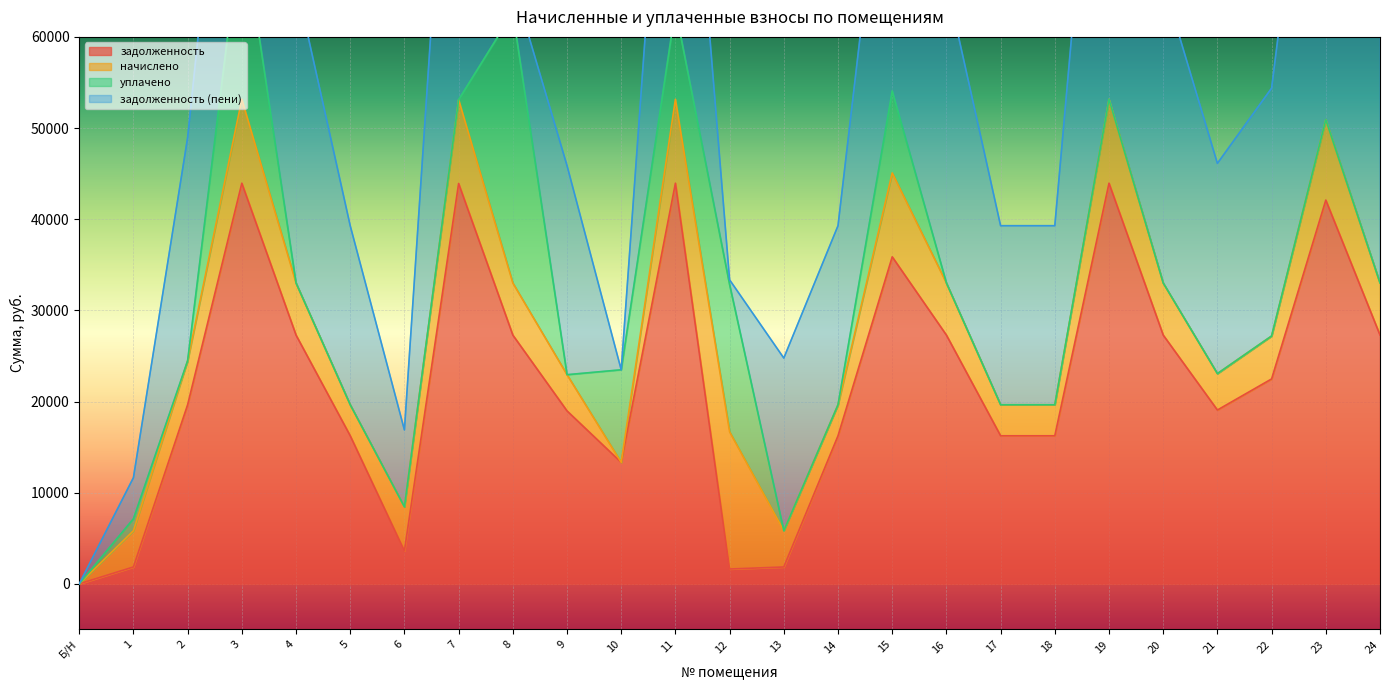

The value of задолженность at 19 is 68857.1. True or false?

False